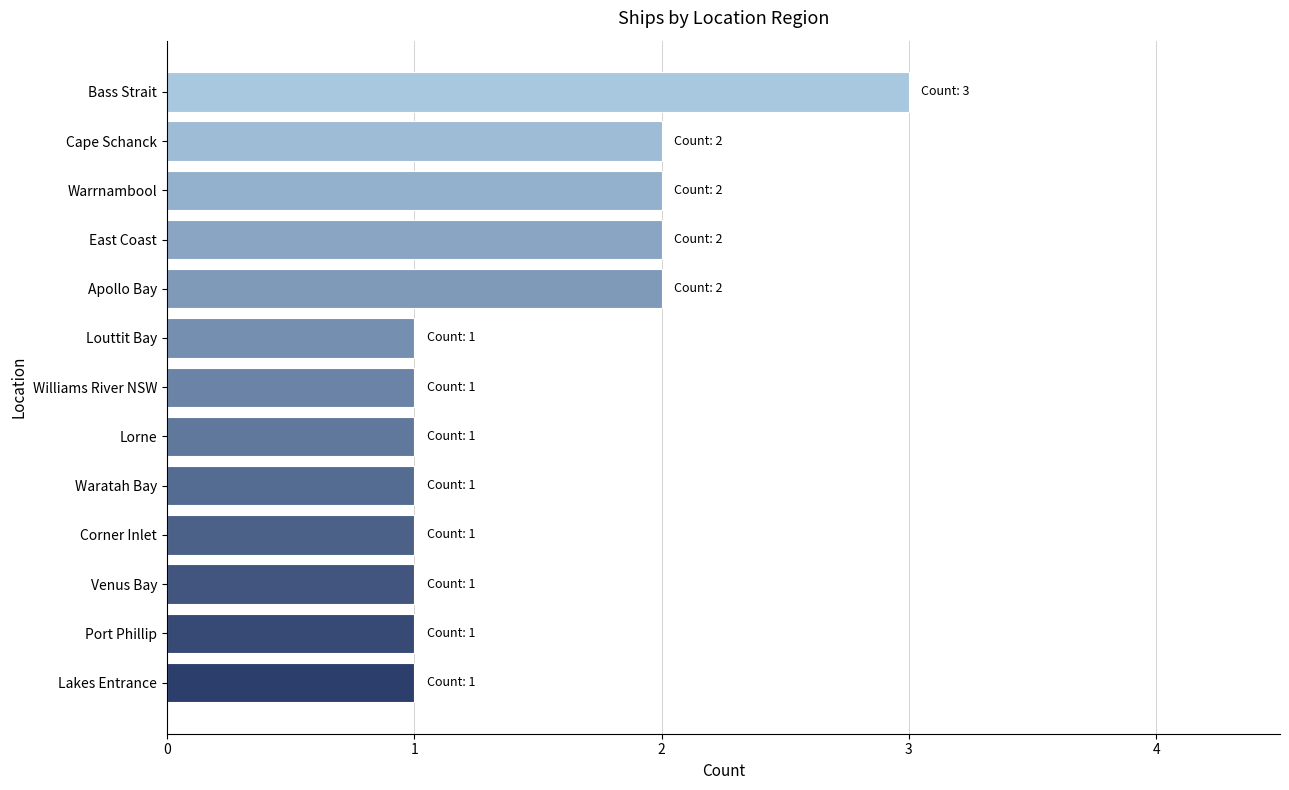

Are the bars horizontal?

Yes